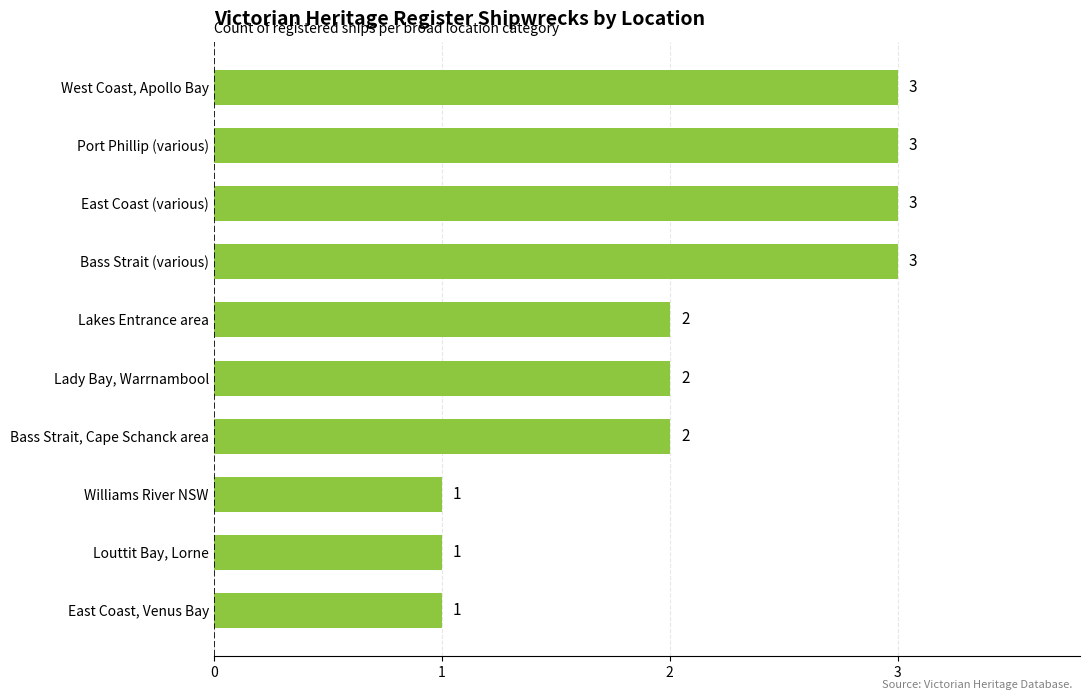

How many values are between 1 and 3?

10